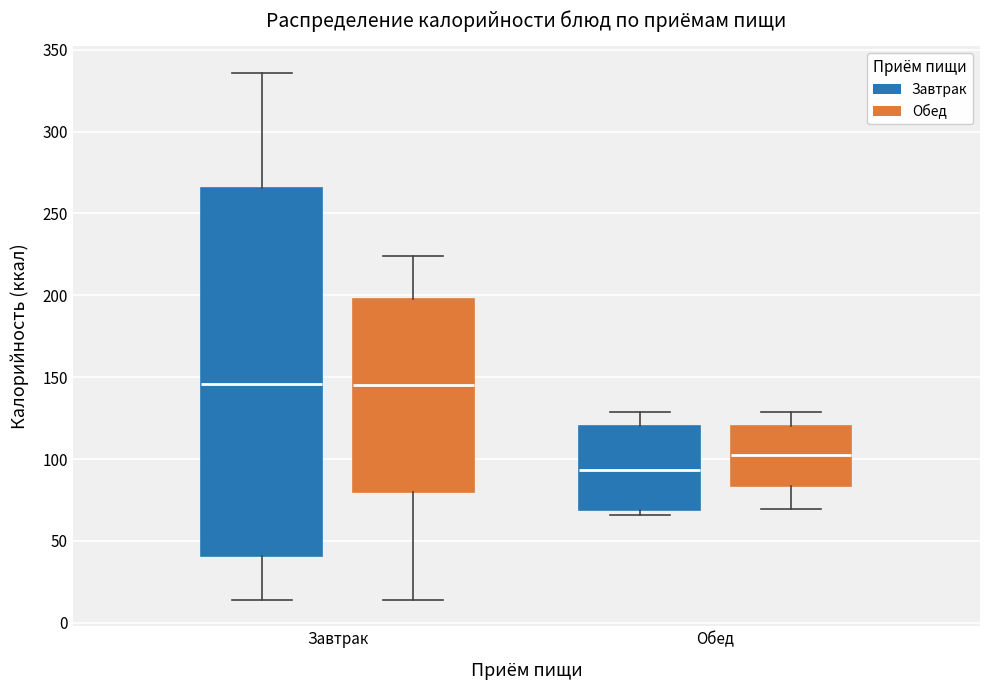

Which box is the tallest, from its lower edge to its upper edge?

Завтрак (Завтрак)